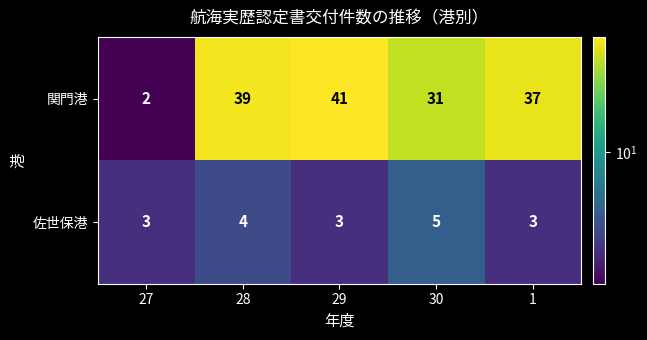

Which series has the largest total across all categories?

関門港